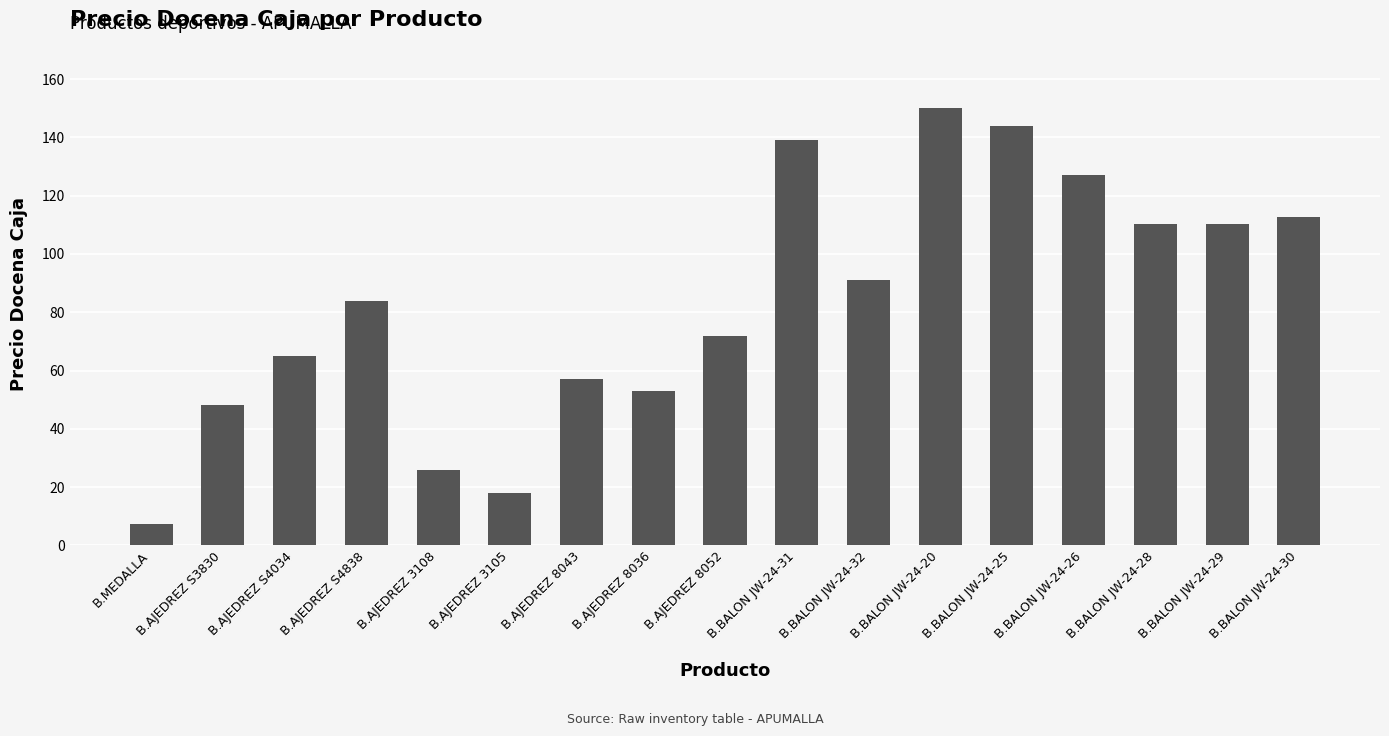

Is it true that the value at B.BALON JW-24-26 is 127.0?

True